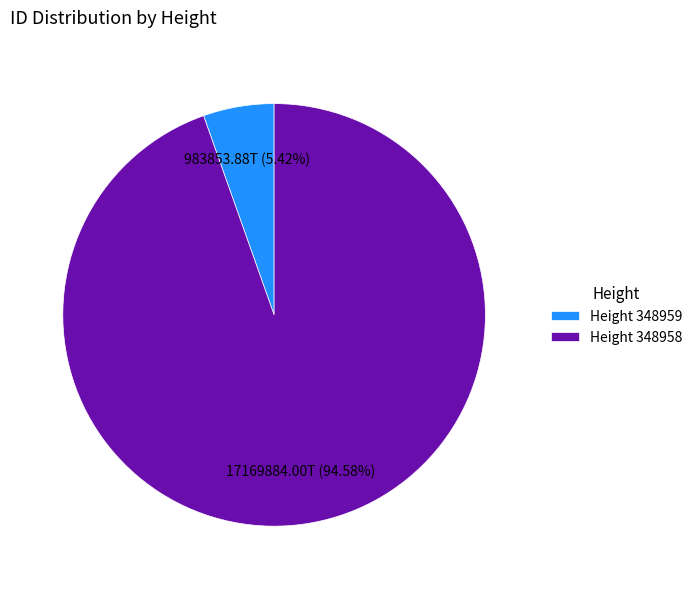

Which slice is the largest?

Height 348958